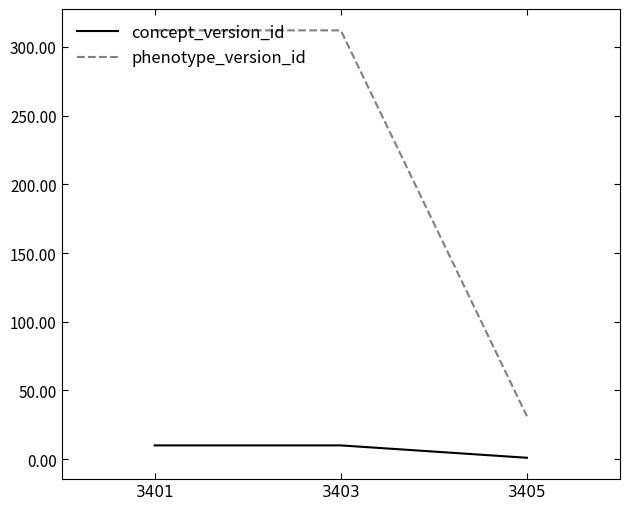

What is the sum of all concept_version_id values?

21.0